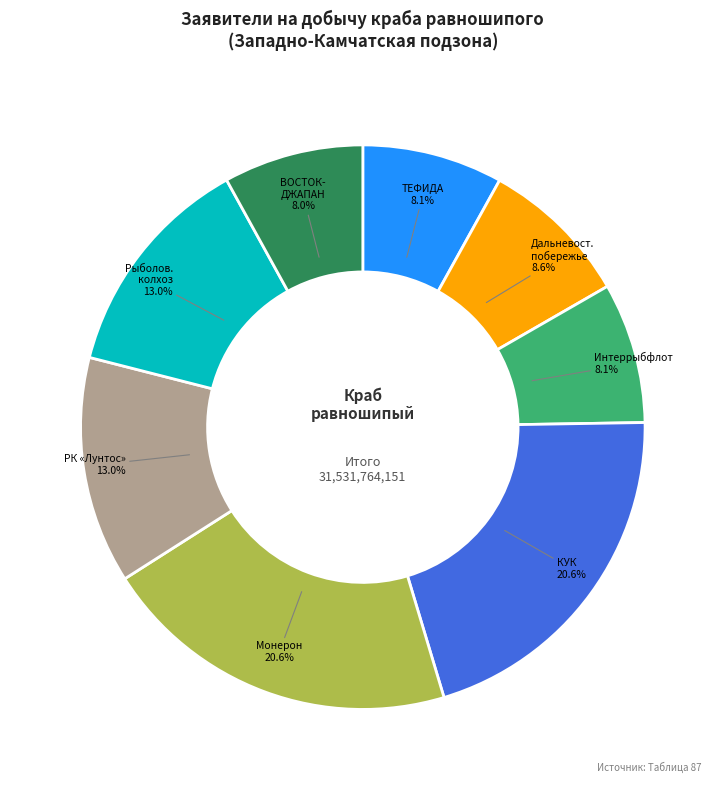

Is there any slice that represents more than half of the pie?

No